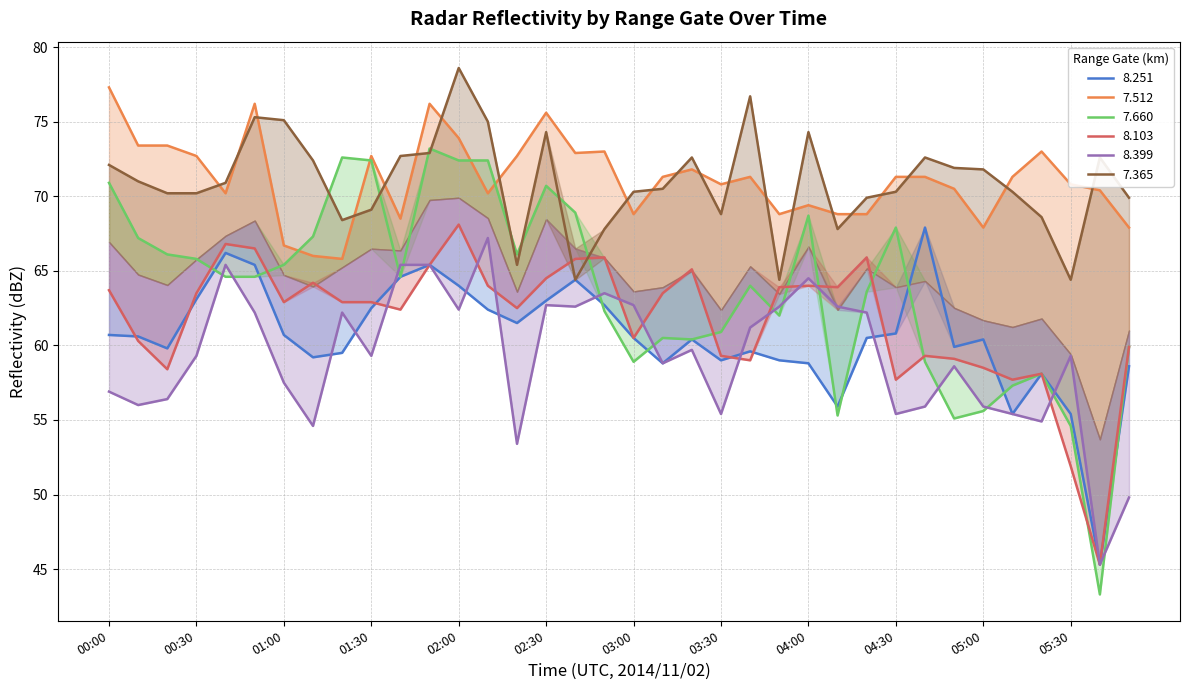

True or false:   8.103 has a value of 99.8 at 02:20.

False